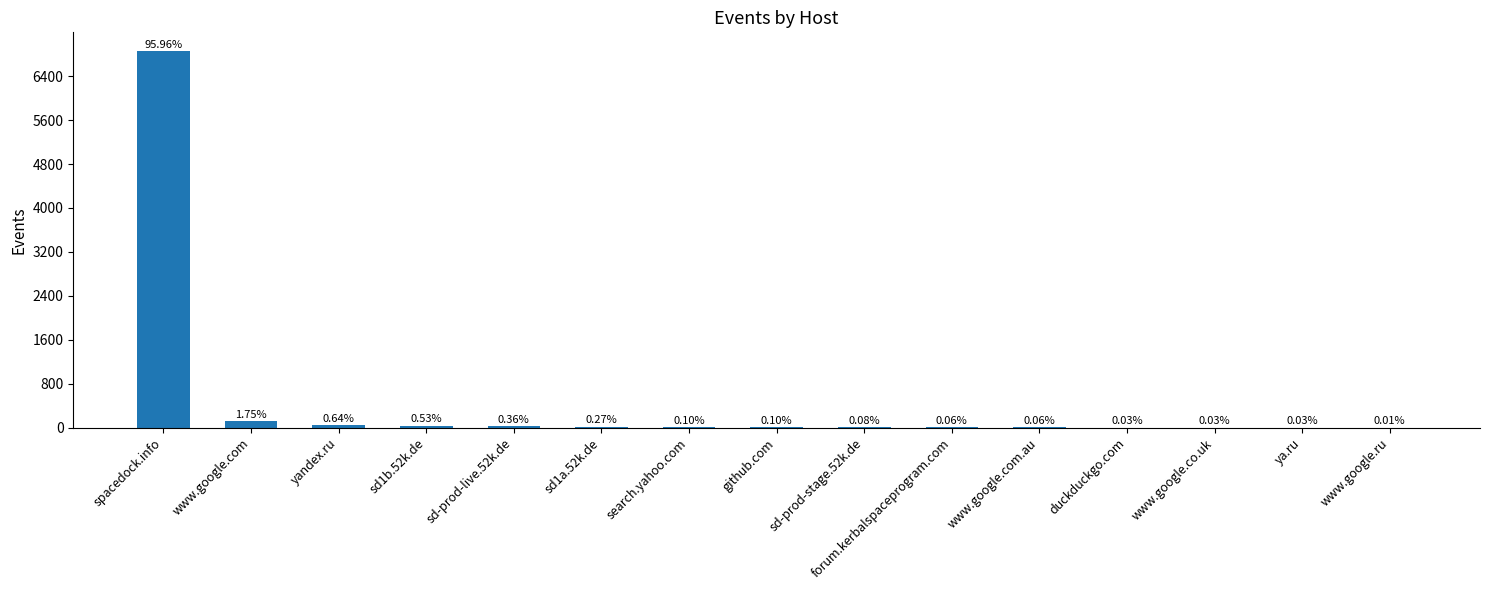

Which category has the highest value across all series?

spacedock.info